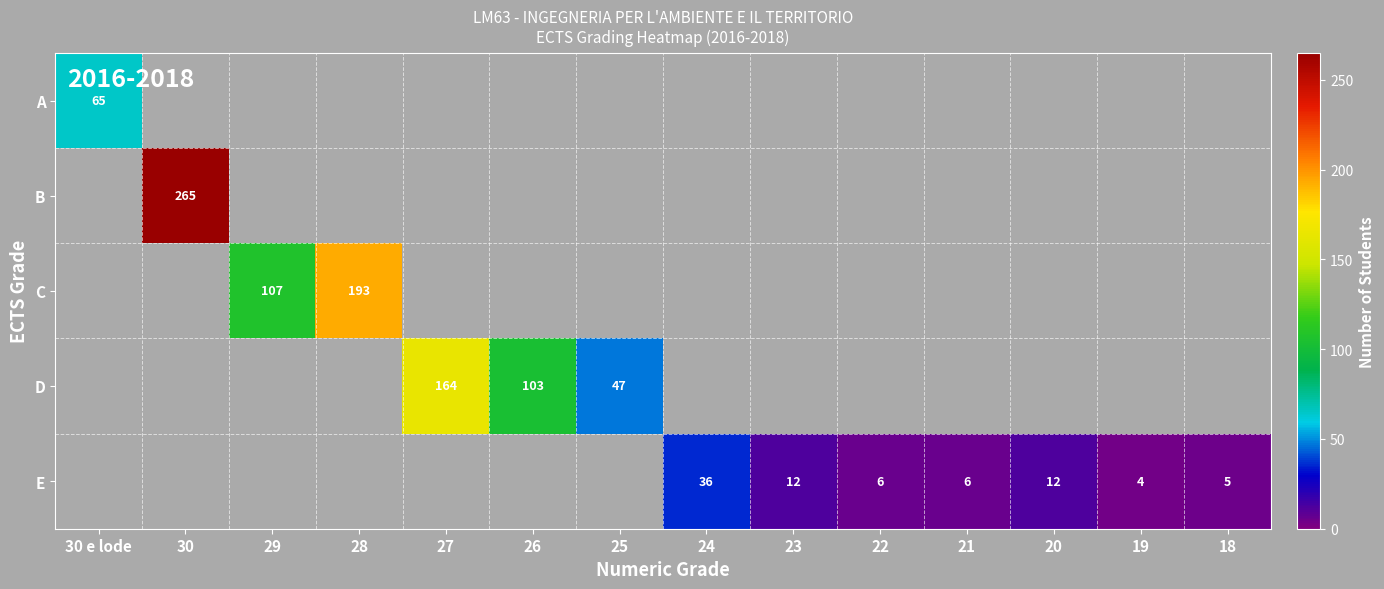

Is the value of D at 26 greater than the value of E at 21?

Yes